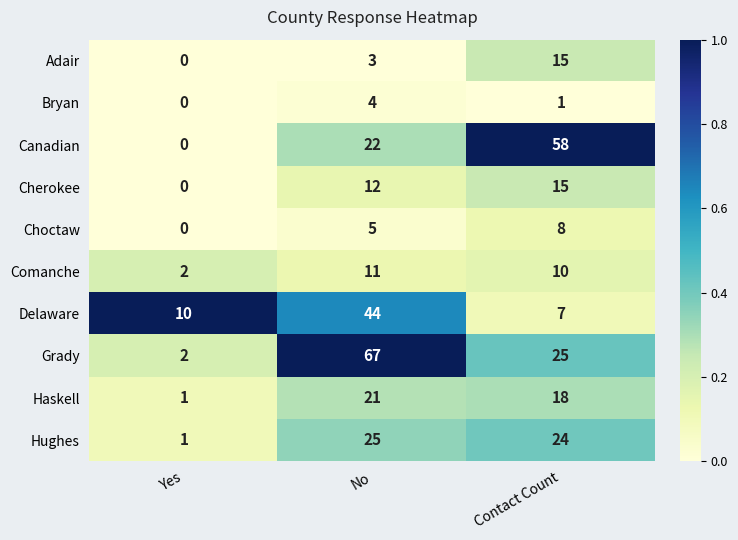

What value does the Cherokee series have at No, to the nearest 5?

10